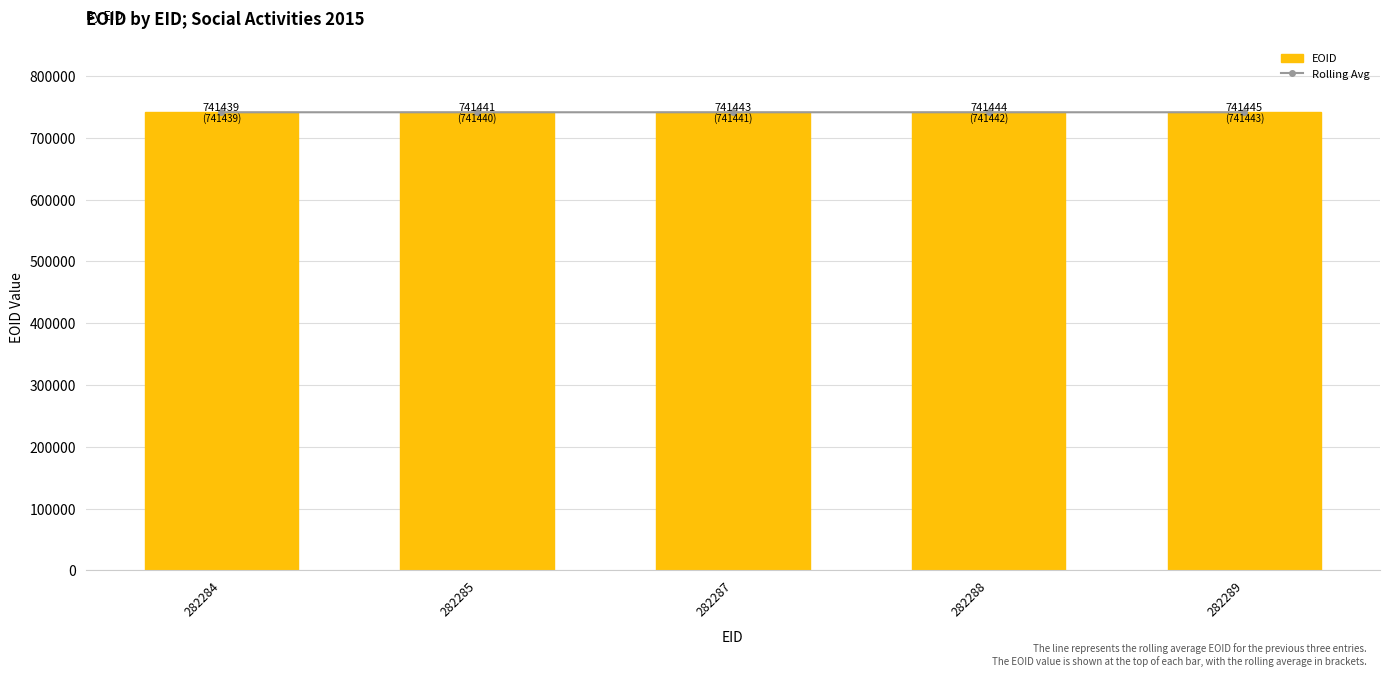

How many distinct data groups are displayed?

2